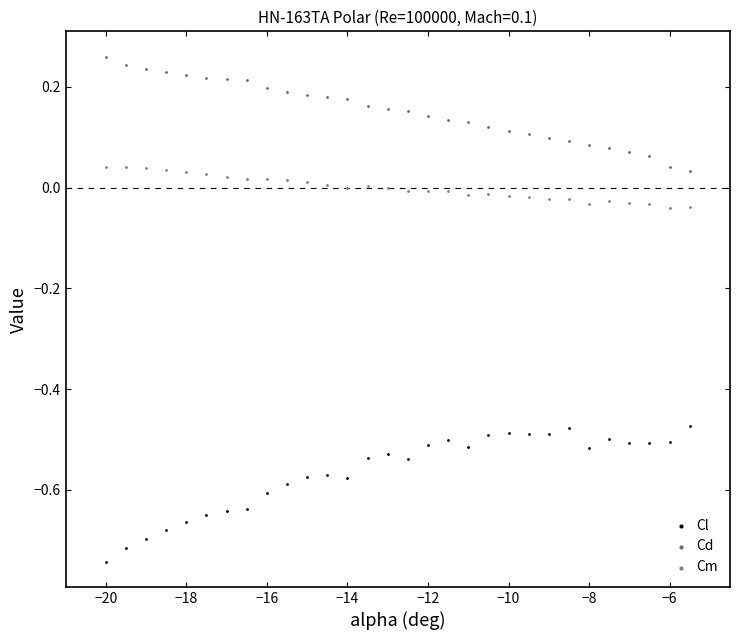

Which series contains the lowest Y value?

Cl